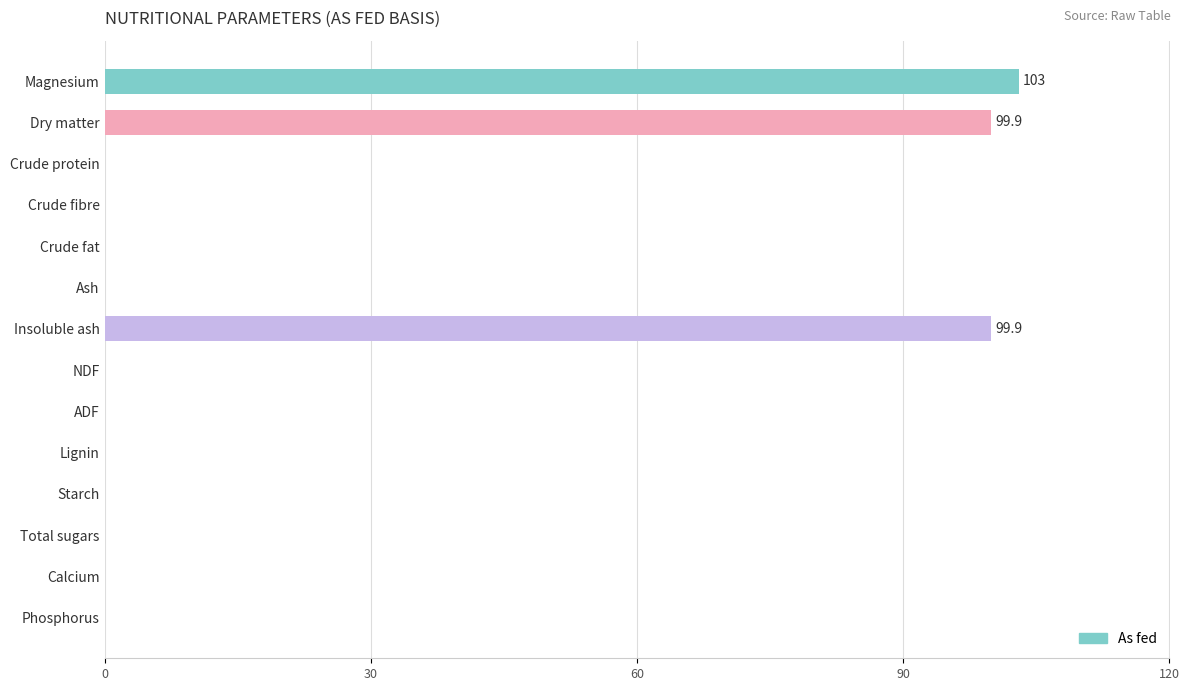

Read the value at Insoluble ash.

99.9